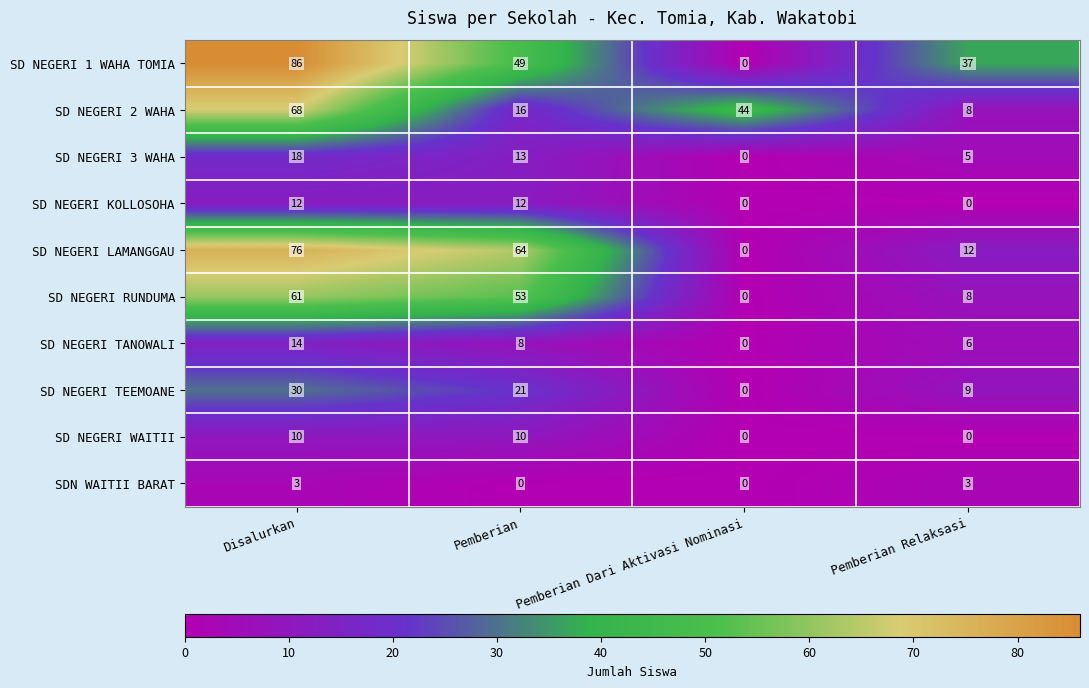

How many series are shown in this chart?

10